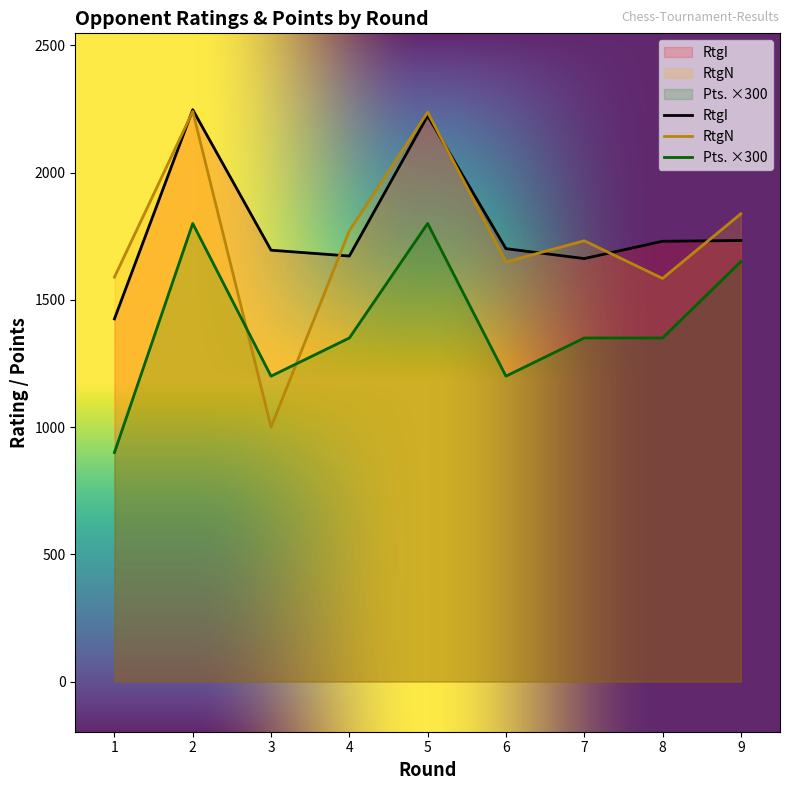

Does the chart have visible grid lines?

No